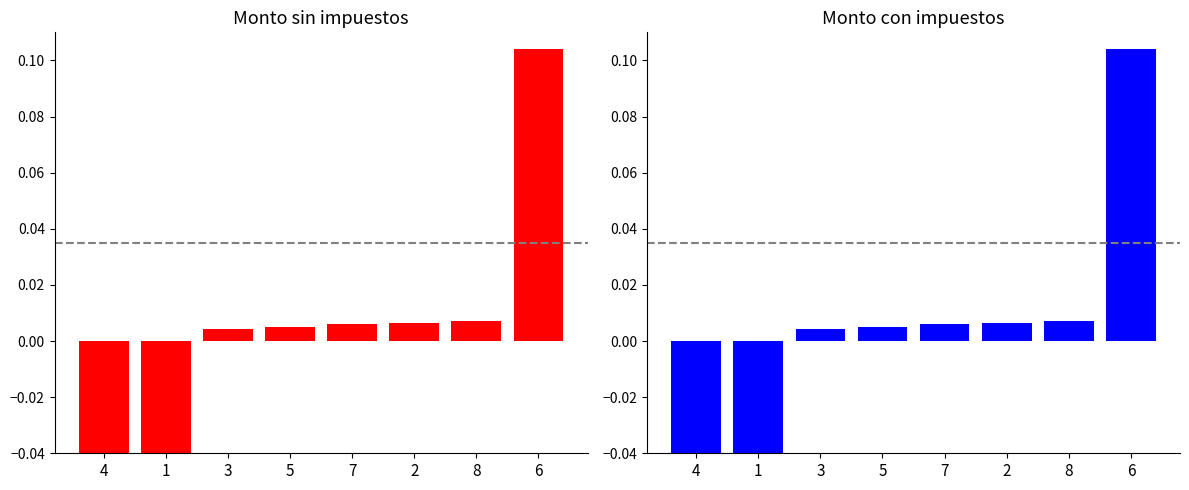

Rank the series by their average value, from lowest to highest.

Monto con impuestos, Monto sin impuestos